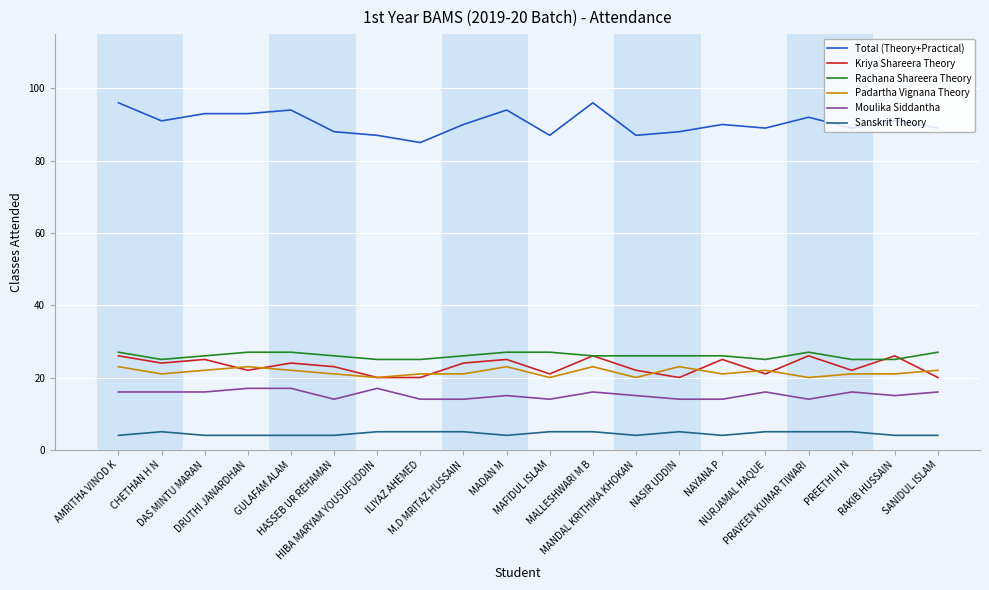

True or false: Kriya Shareera Theory and Moulika Siddantha cross at least once.

False